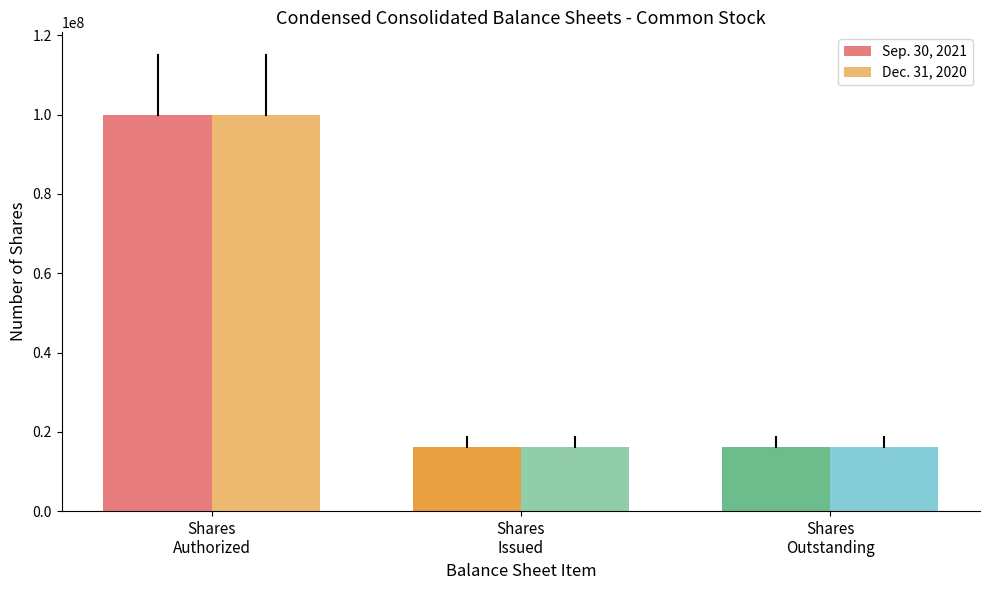

Between Shares
Outstanding and Shares
Authorized, which is larger?

Shares
Authorized